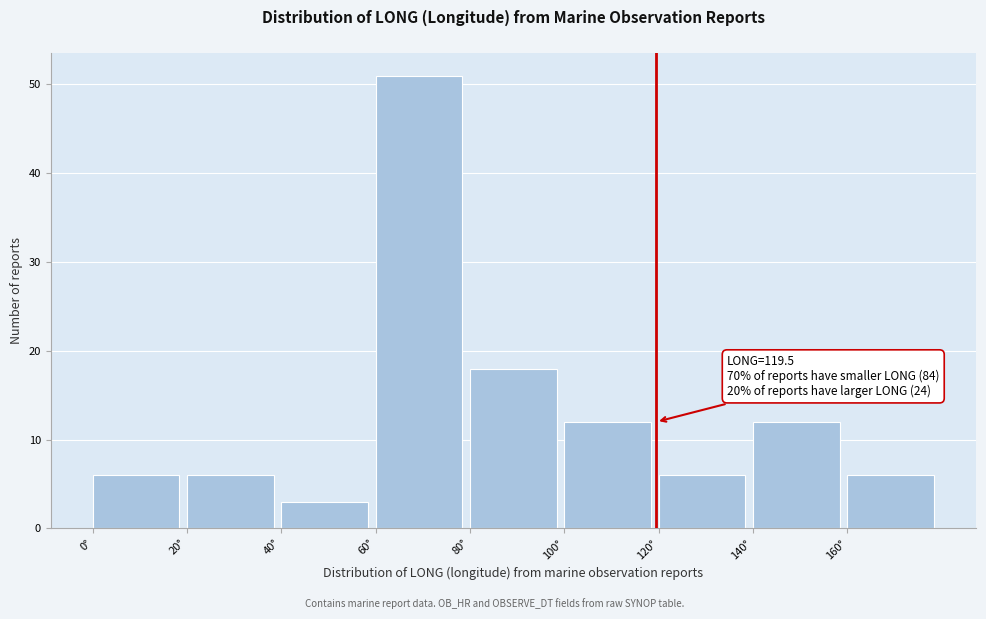

Over which range of the x-axis is the bar tallest?

60 to 80